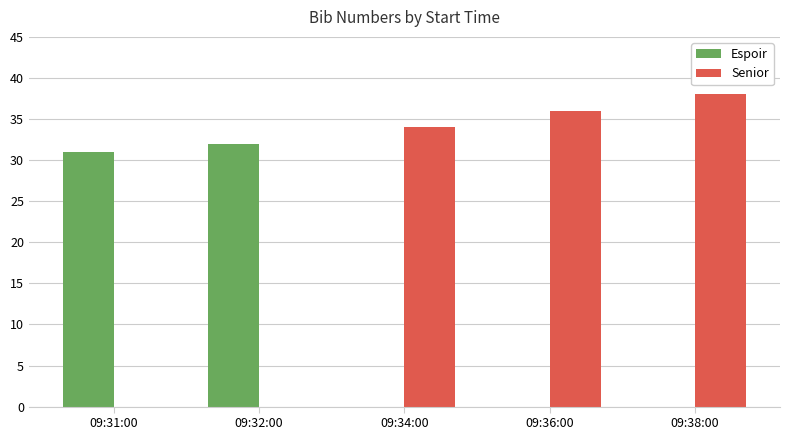

True or false: the data shows 44 at 09:32:00.

False